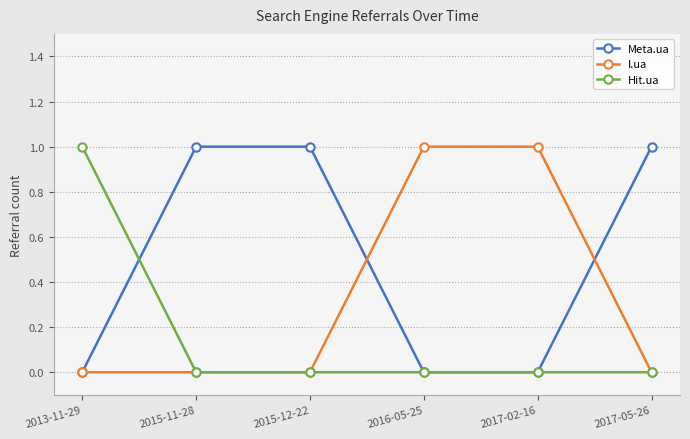

True or false: Meta.ua has a value of 1 at 2015-11-28.

True